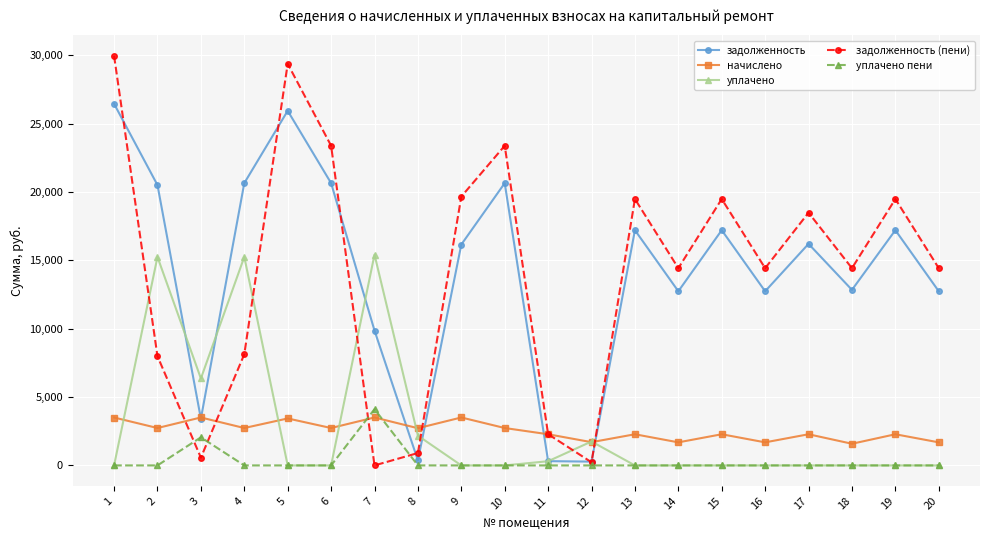

Which series changed the most between 14 and 17?

задолженность (пени)